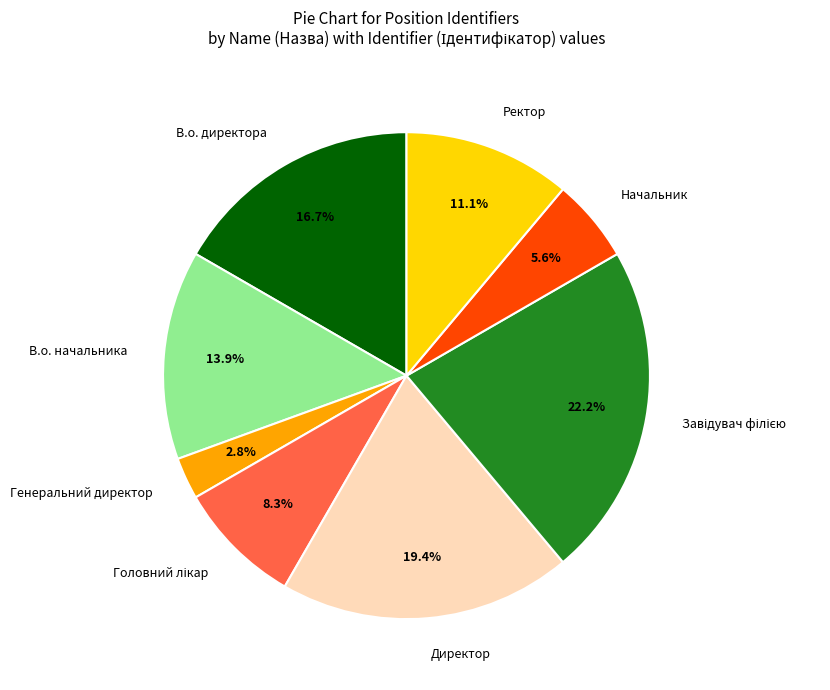

Does any single category account for the majority?

No